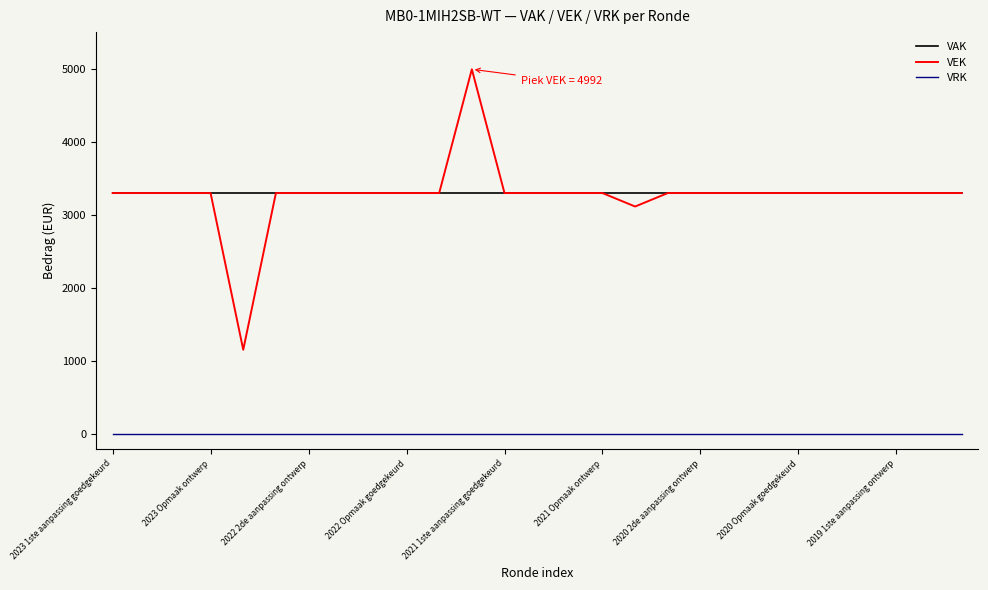

What is the highest value of the VEK series?

4992